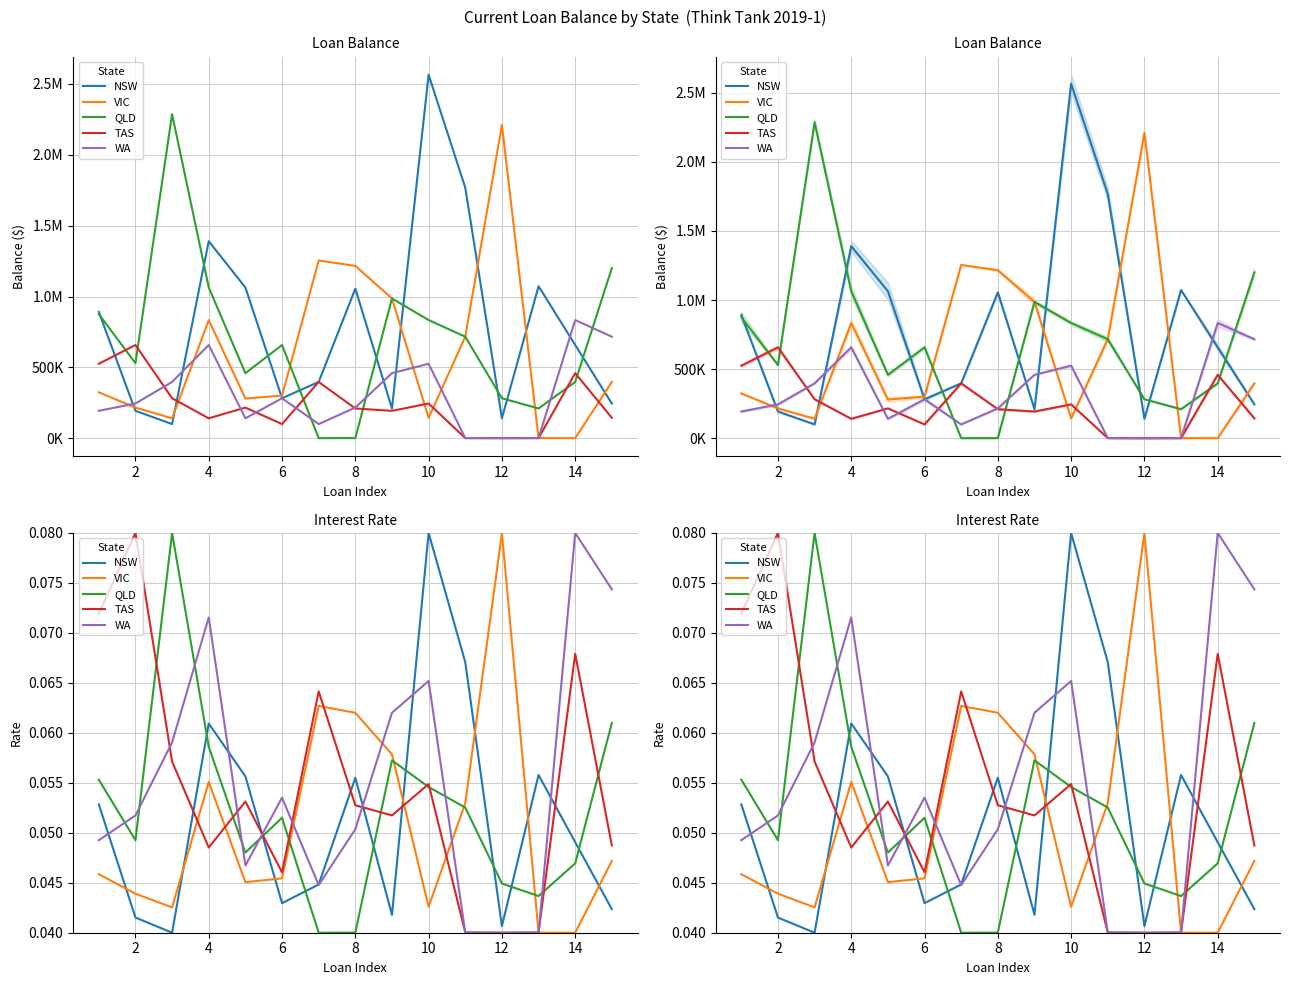

How many distinct data groups are displayed?

5